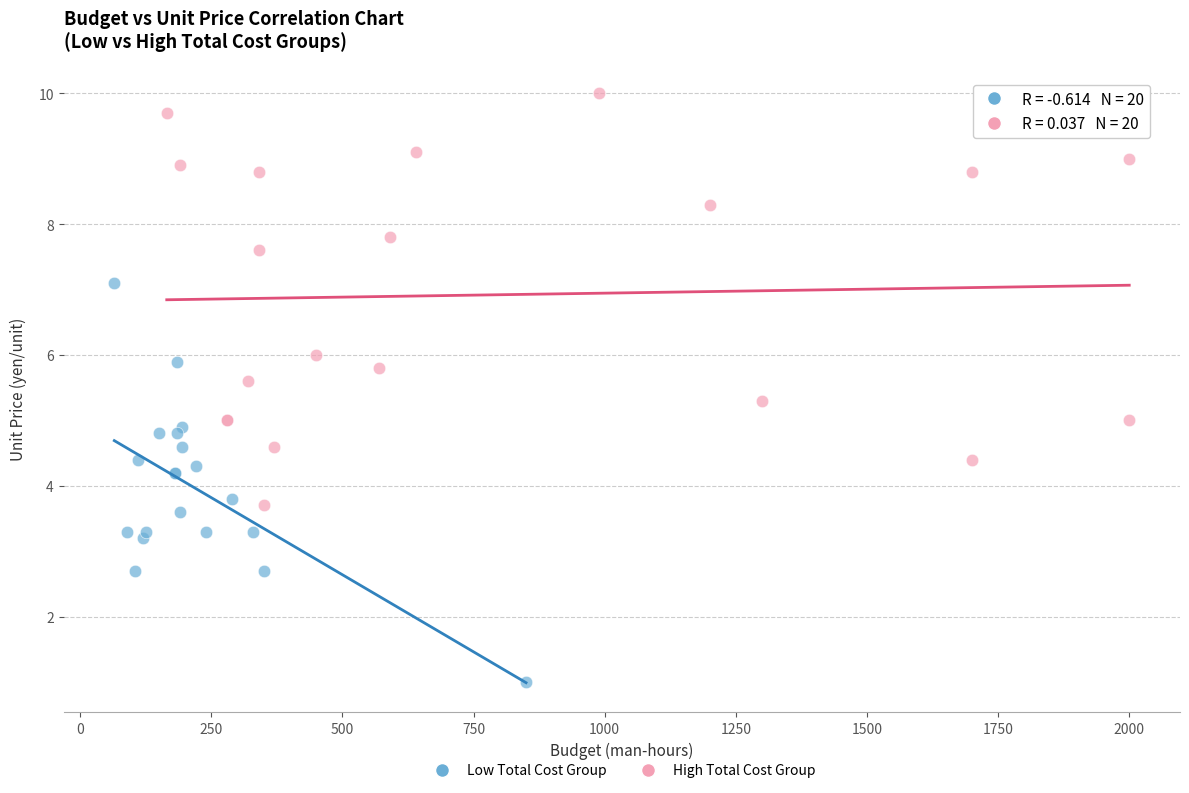

Which series reaches the maximum Y coordinate?

High Total Cost Group